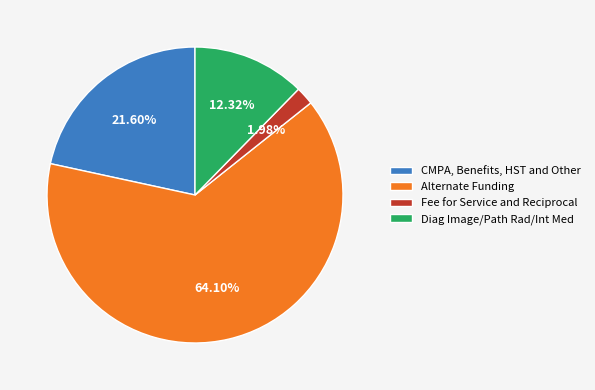

Which slice is the largest?

Alternate Funding